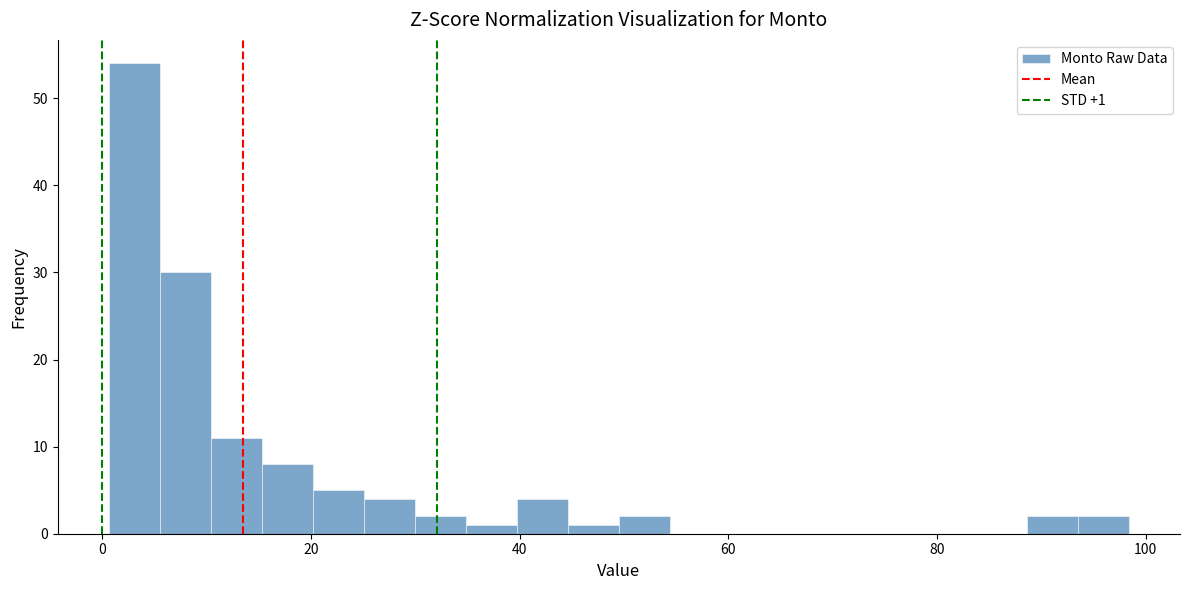

Around what value on the x-axis is the tallest bar? Give the approximate position of its centre, as read against the axis.

4